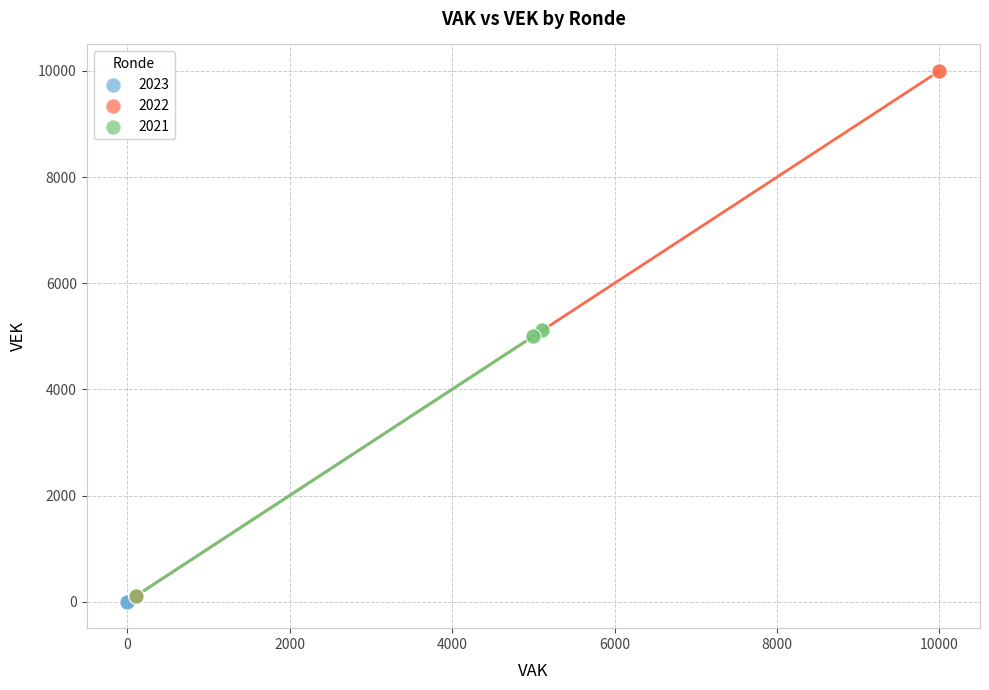

Which series contains the highest Y value?

2022